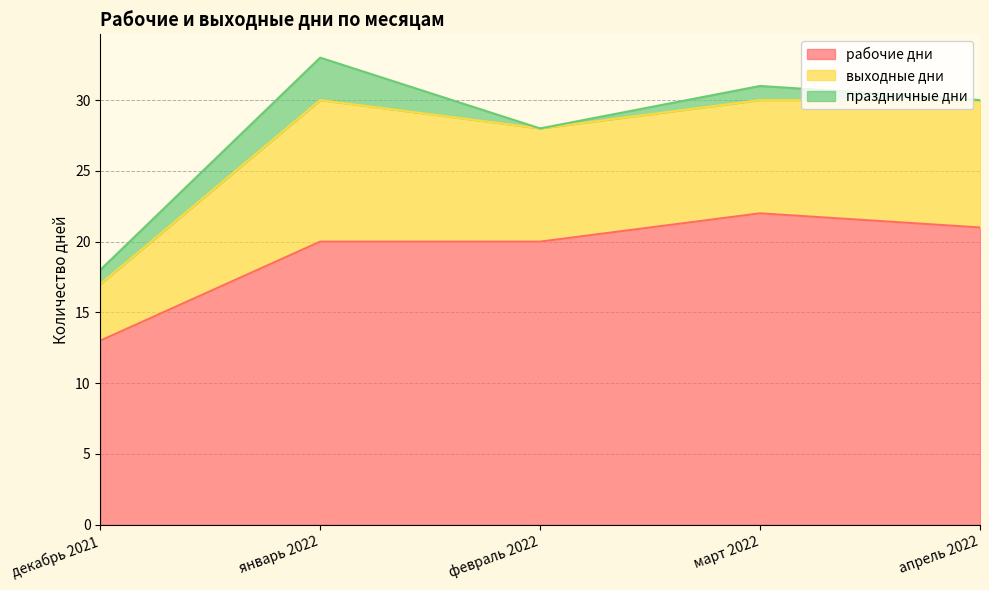

Reading left to right, transcribe all the data shown in this chart.

рабочие дни: 13	20	20	22	21
выходные дни: 4	10	8	8	9
праздничные дни: 1	3	0	1	0